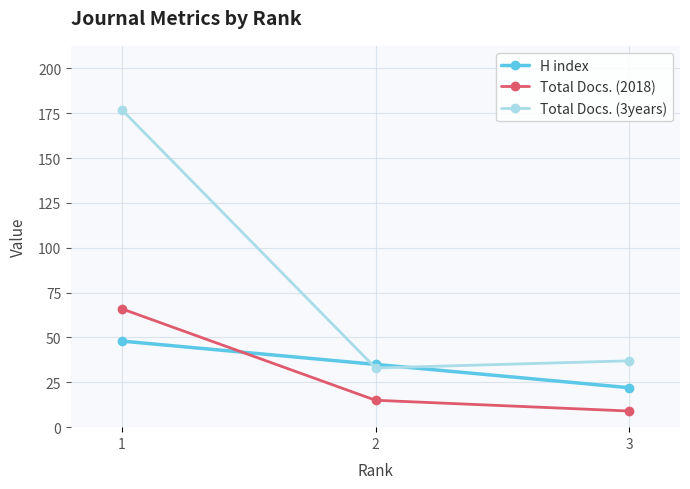

Rank the categories by H index value from lowest to highest.

3, 2, 1